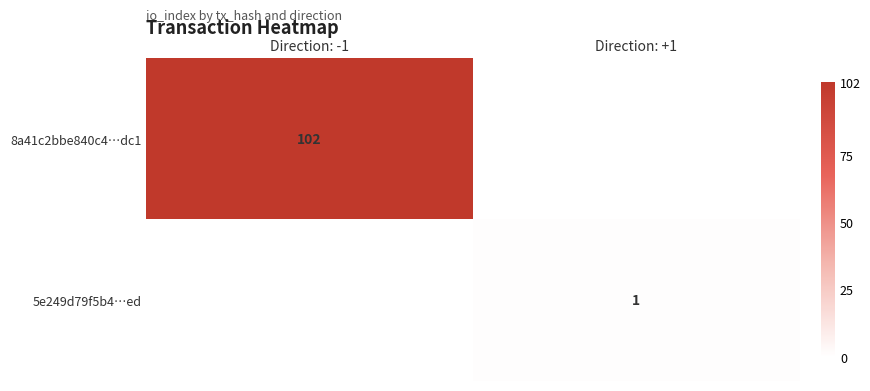

The value of 8a41c2bbe840c4…dc1 at Direction: -1 is 21. True or false?

False